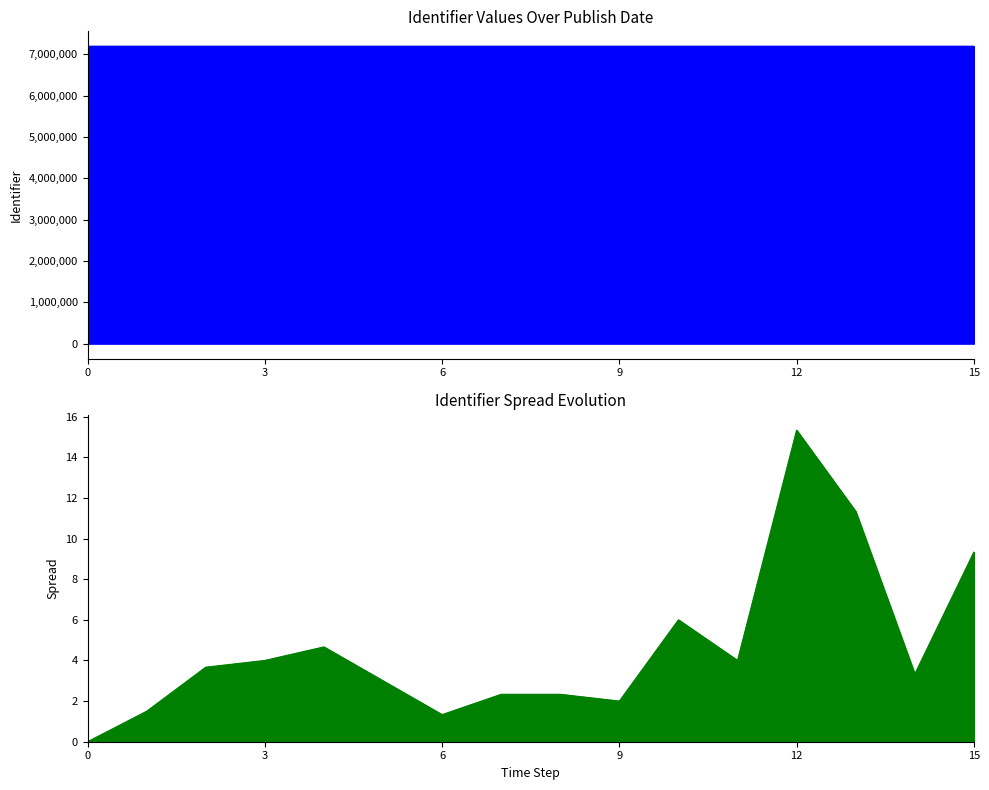

The chart shows a value of 10285936 at 2022-06-10. True or false?

False